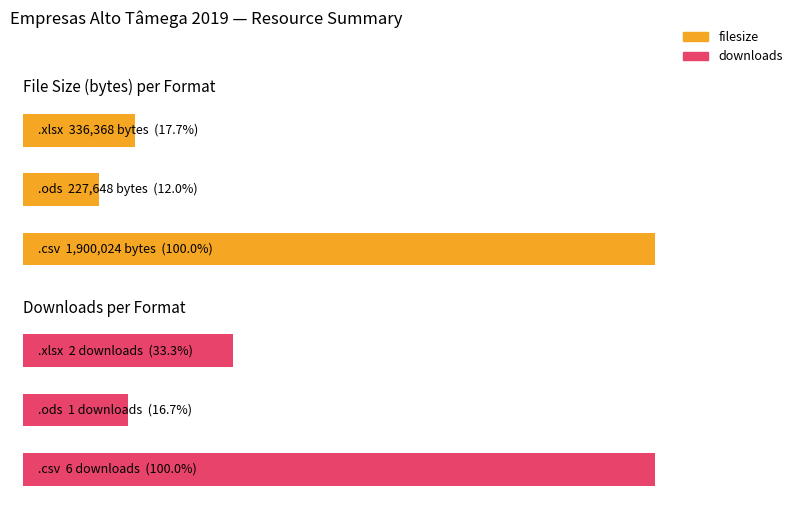

What is the sum of the downloads values at 1 and 2?

3